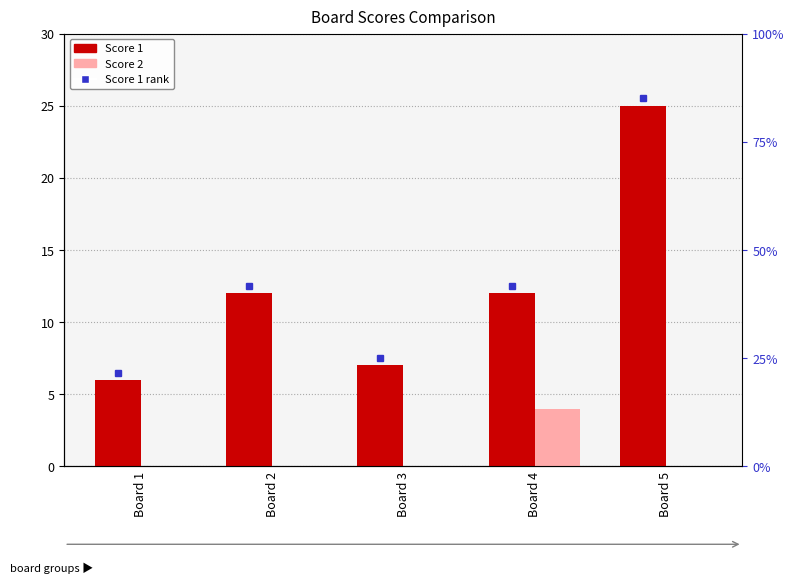

Which category has the highest value in the Score 1 series?

Board 5